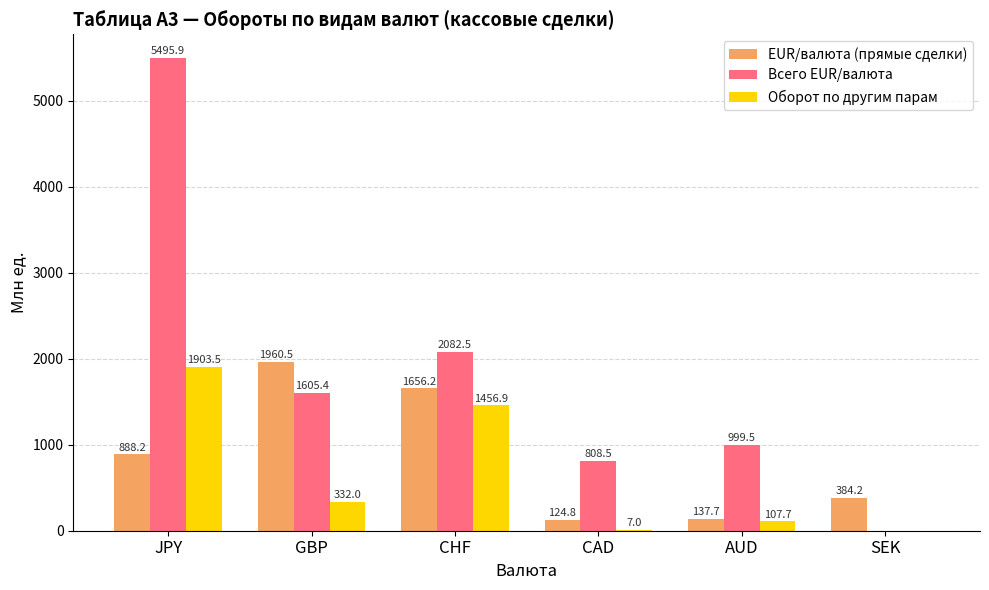

Which series changed the most between JPY and SEK?

Всего EUR/валюта